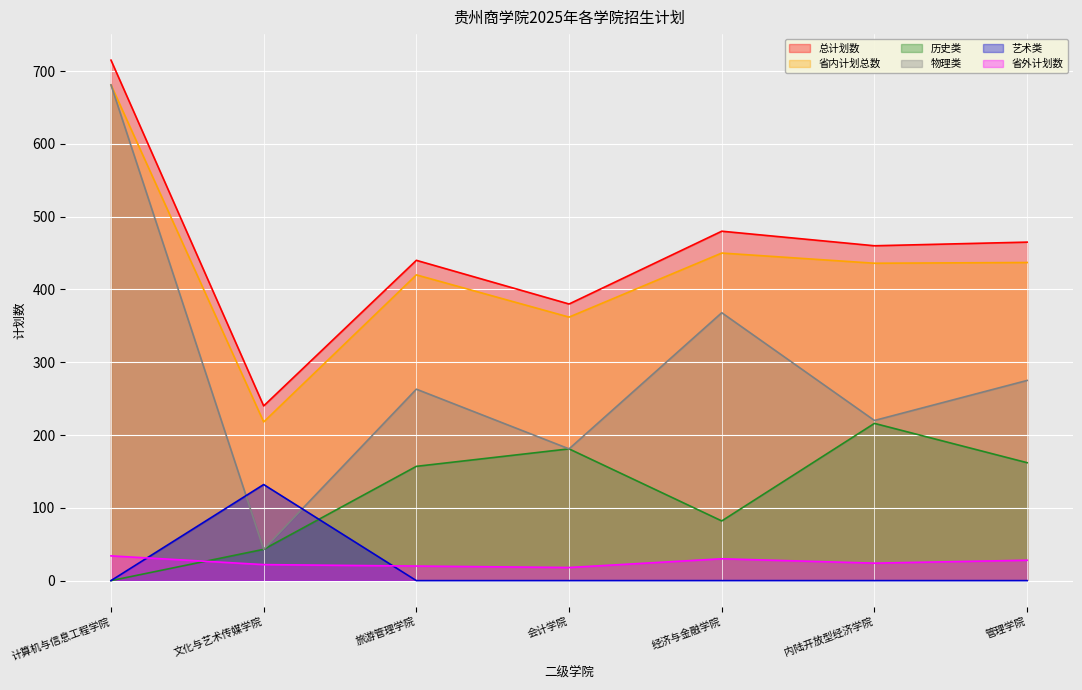

At which label is 历史类 closest to 108?

经济与金融学院